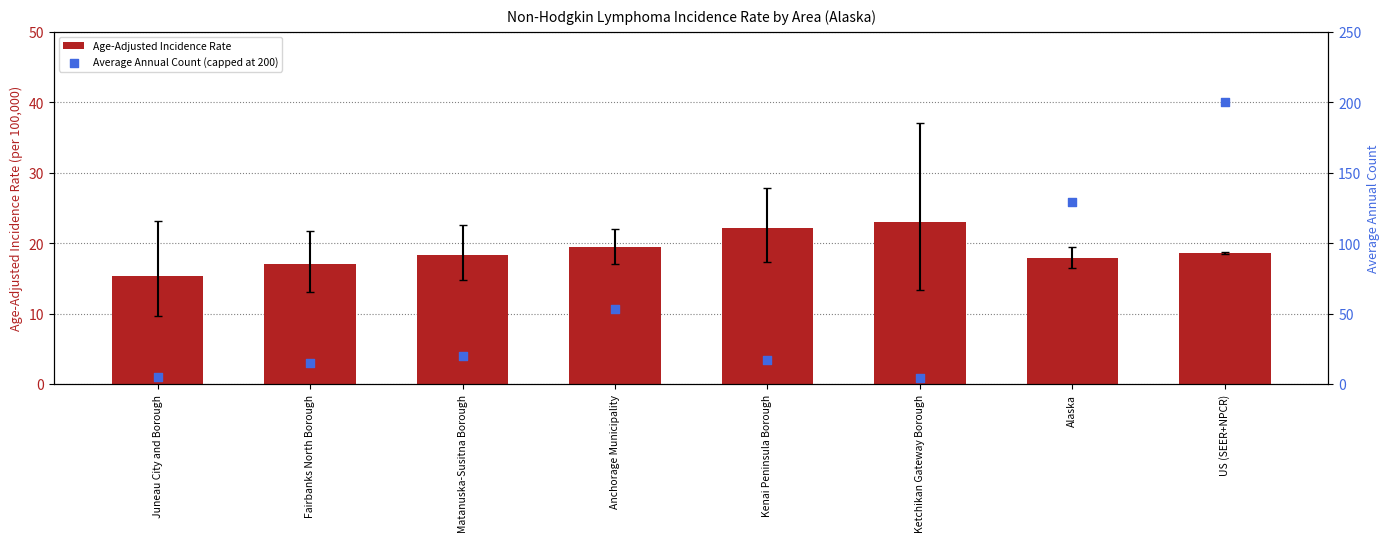

At how many categories does at least one series exceed 97?

2